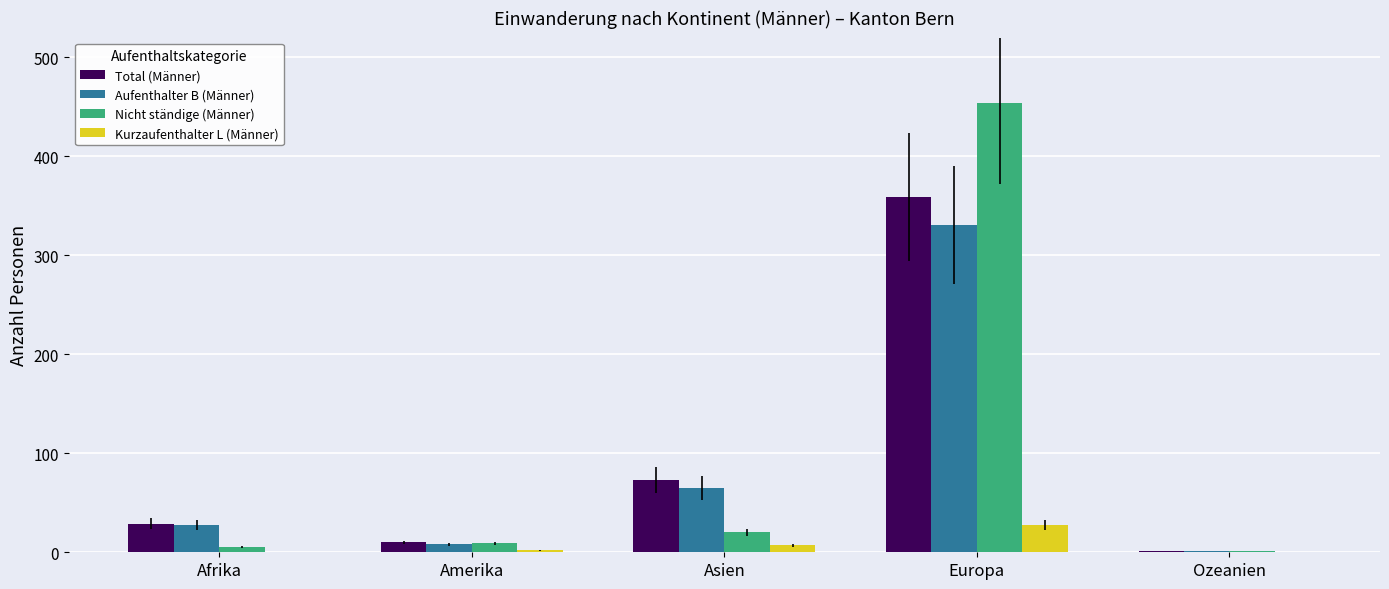

Which series has the largest range (max minus min)?

Nicht ständige (Männer)